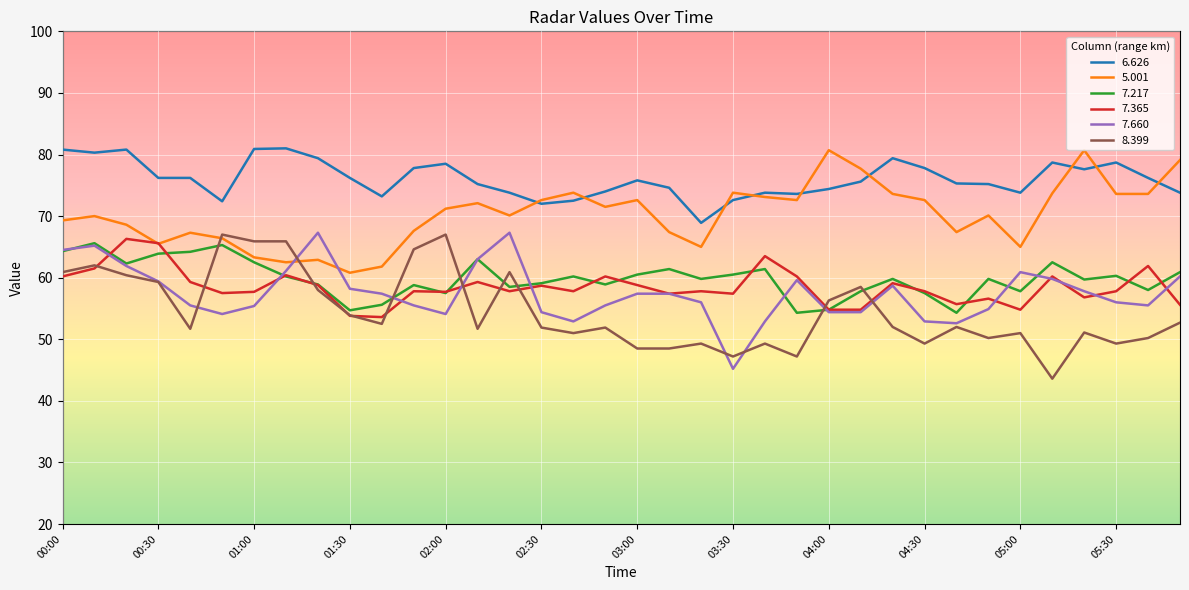

What is the minimum value shown in the chart?

43.6